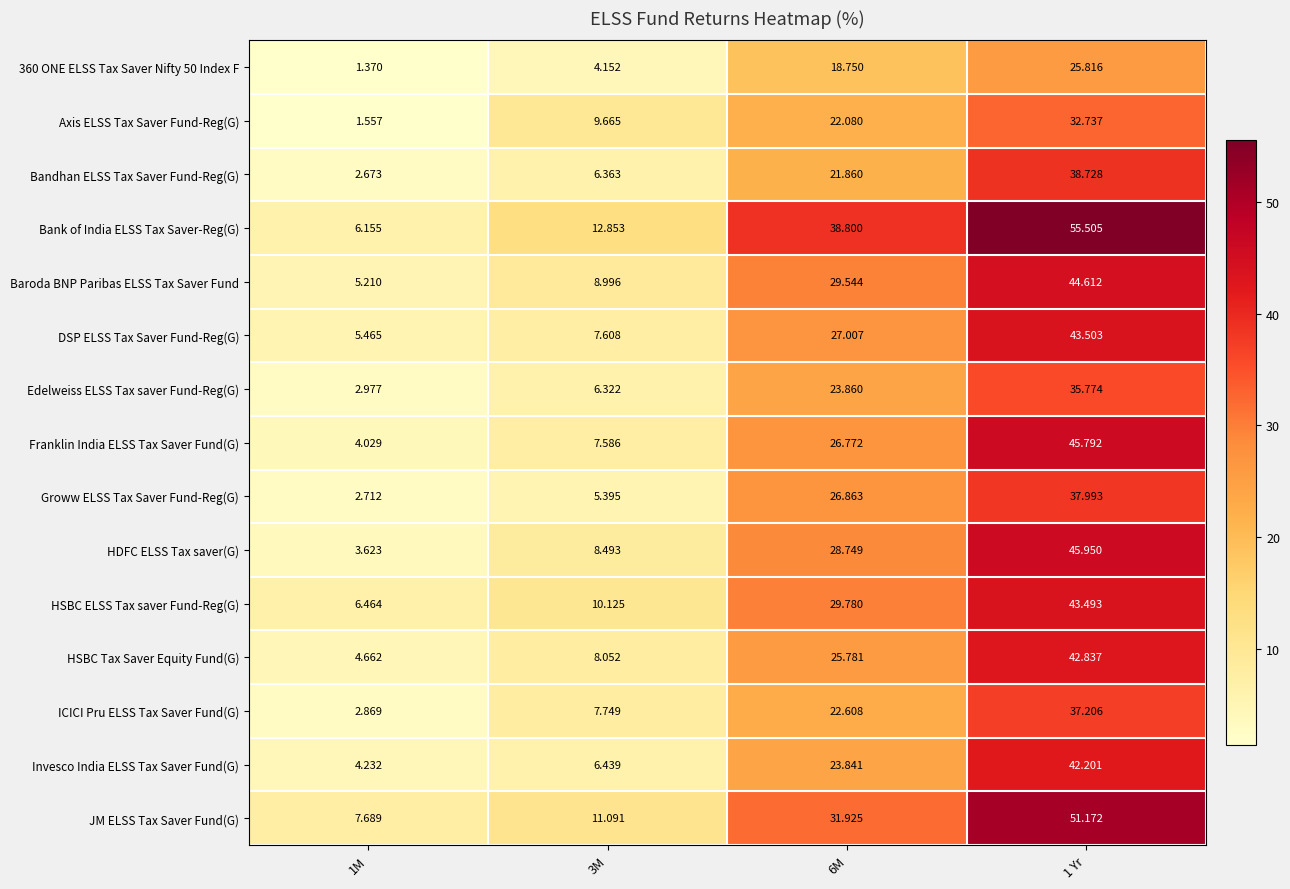

Is the value of JM ELSS Tax Saver Fund(G) at 3M greater than the value of DSP ELSS Tax Saver Fund-Reg(G) at 6M?

No